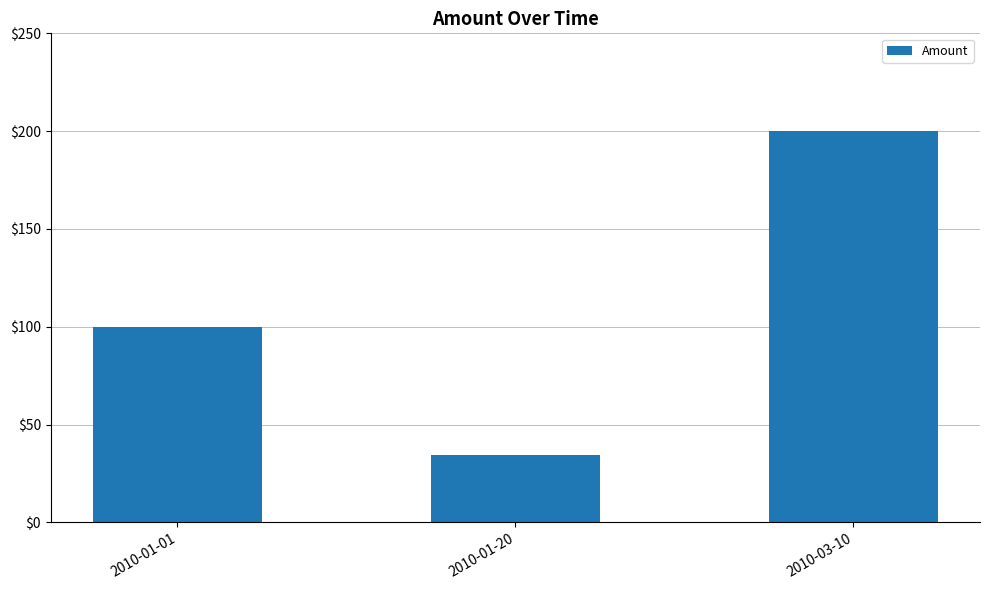

What is the change in value from 2010-01-01 to 2010-03-10?

+100.0